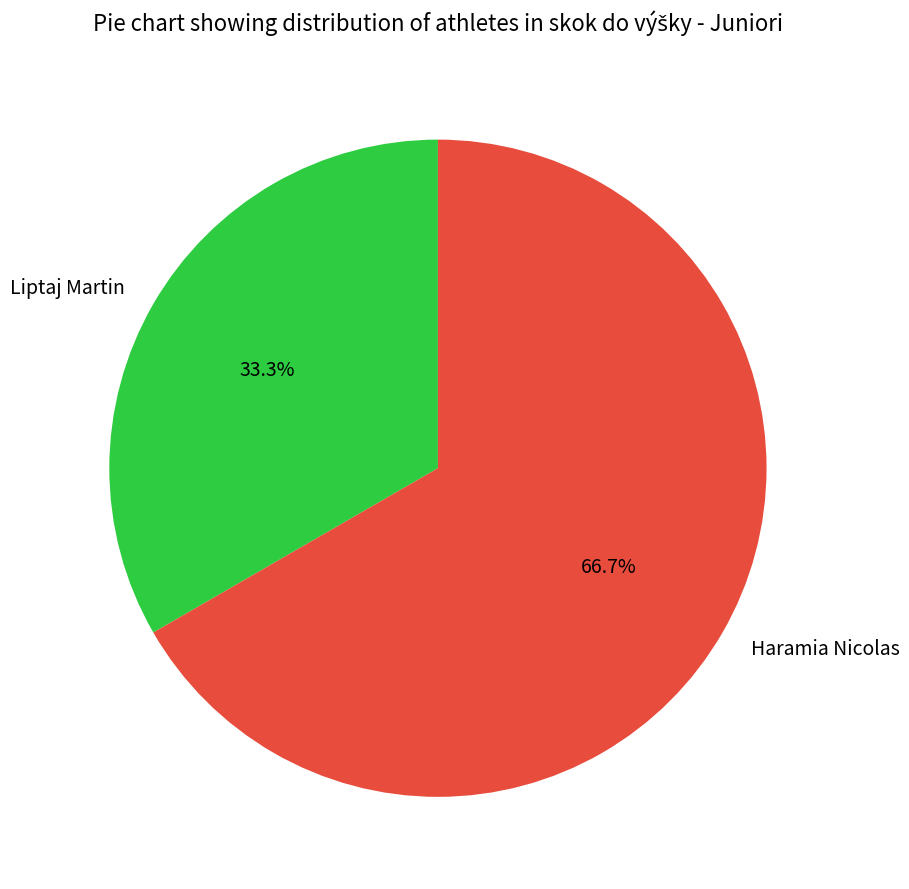

Which category has the smallest portion of the pie?

Liptaj Martin